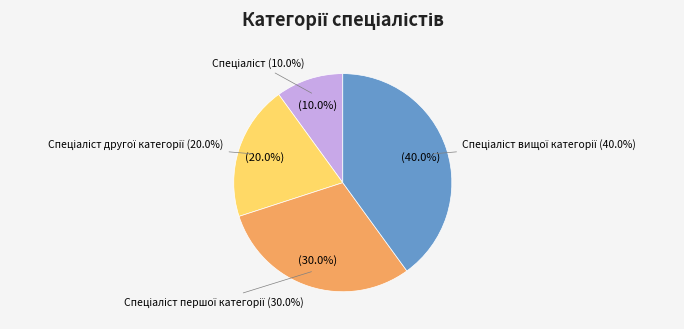

Is Спеціаліст вищої категорії the majority of the pie?

No